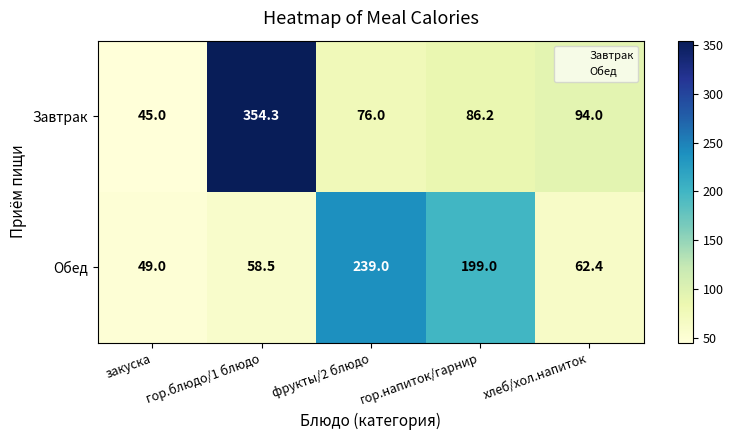

At how many categories does at least one series exceed 202?

2